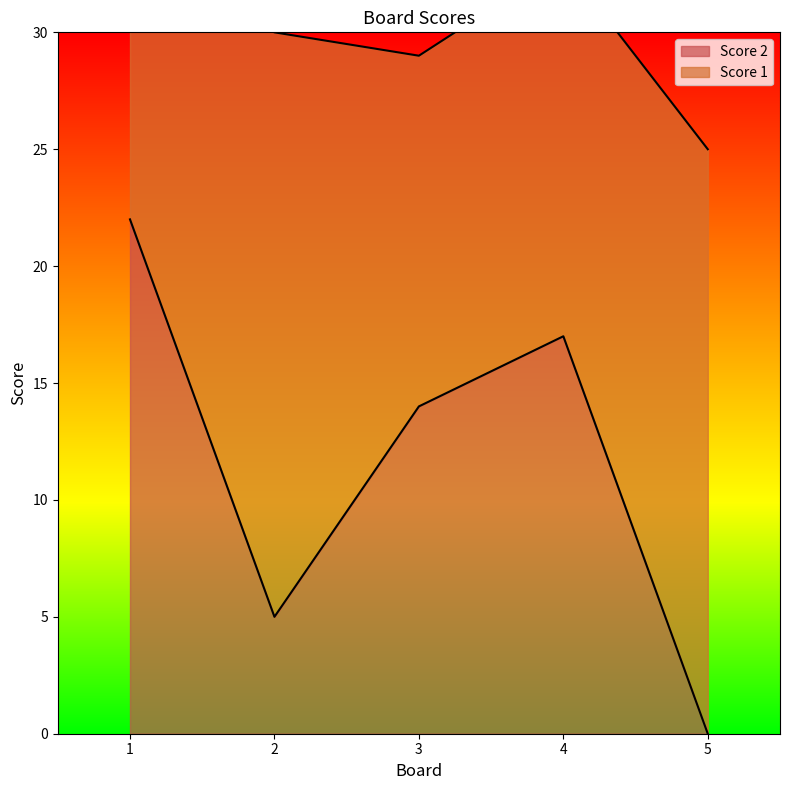

Reading right to left, what are all the values shown in this chart?

5=0	4=17	3=14	2=5	1=22